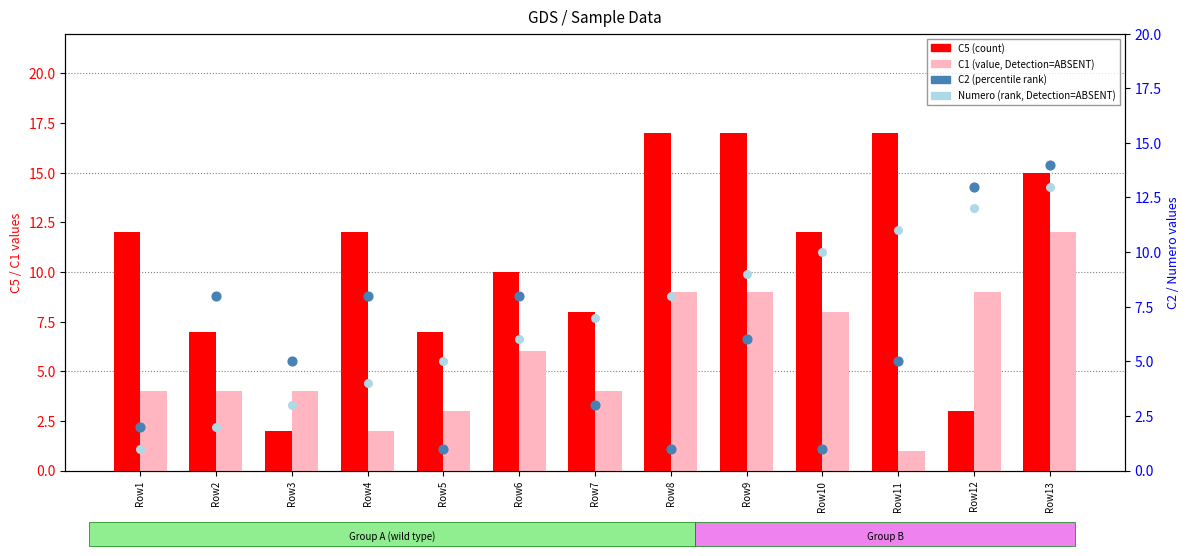

At which category is the sum across all series the highest?

Row13